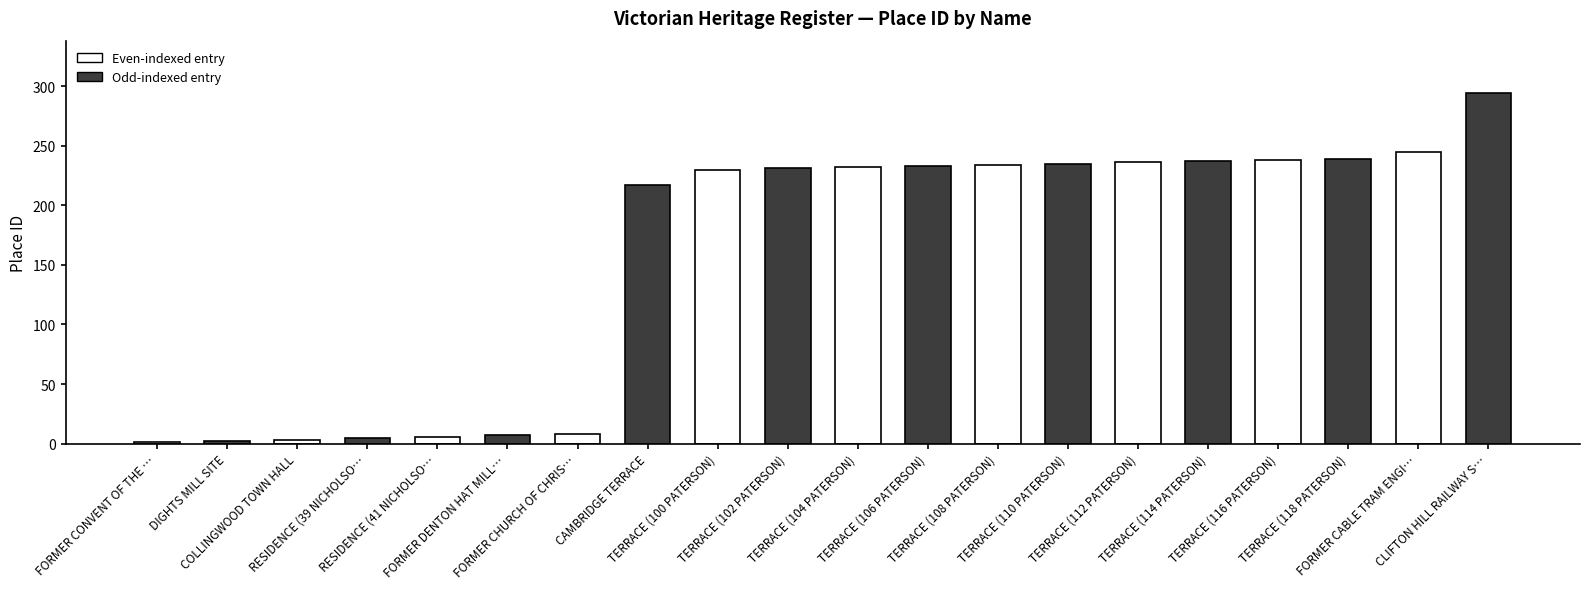

What is the greatest value displayed?

294